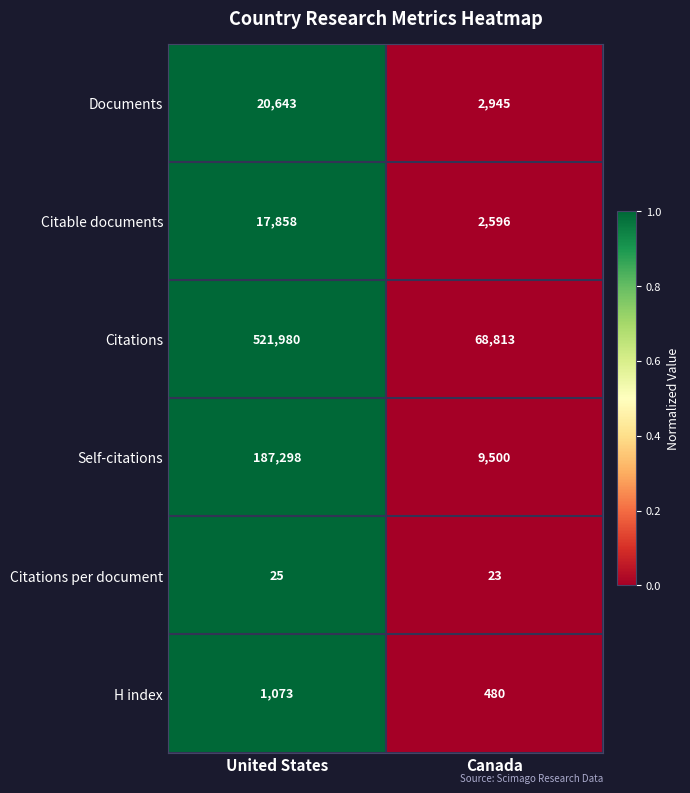

Which series has the largest total across all categories?

Citations